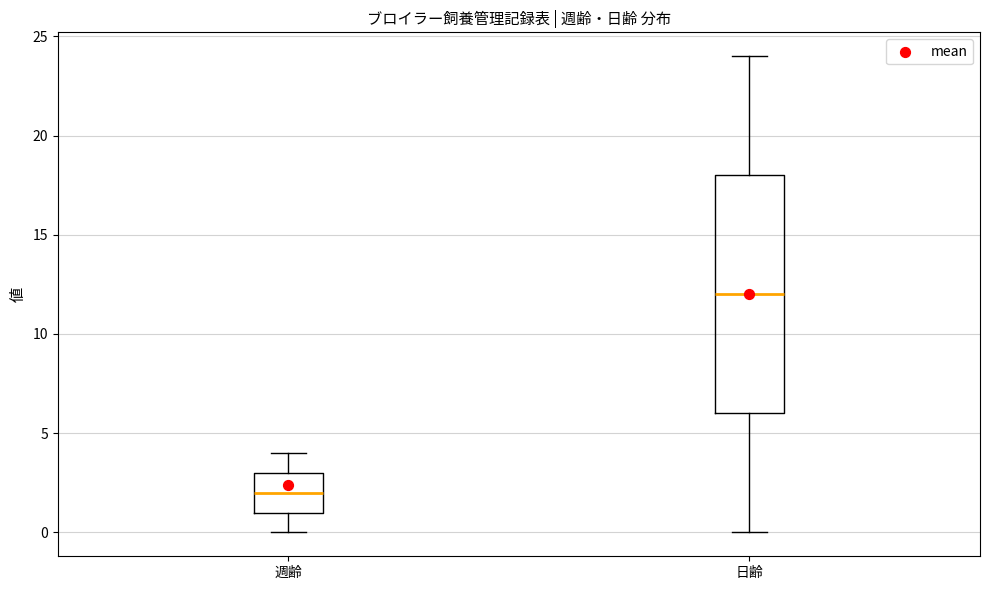

Where is the upper edge of the box for 週齢 on the y-axis? The values are not printed on the chart, so give them approximately, as read against the axis.

3